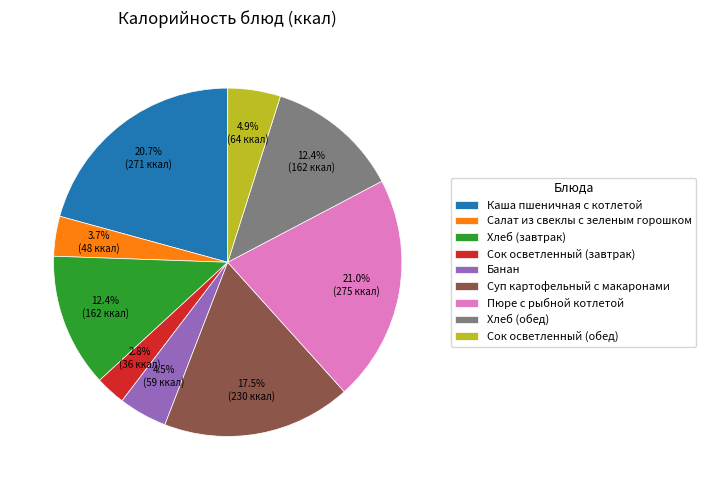

What is the smallest slice in the pie chart?

Сок осветленный (завтрак)